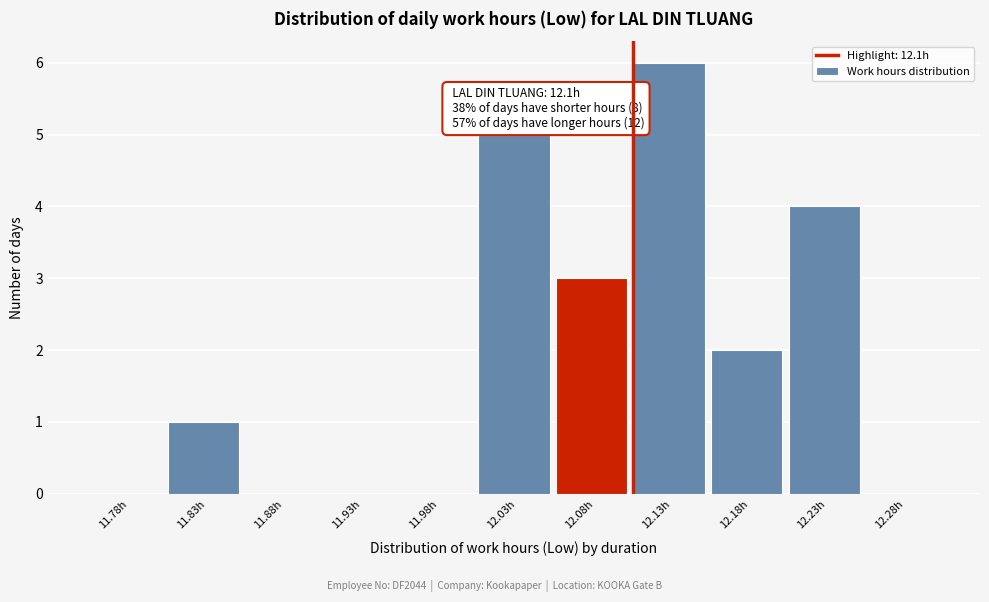

Which range on the x-axis has the tallest bar?

12.10 to 12.15